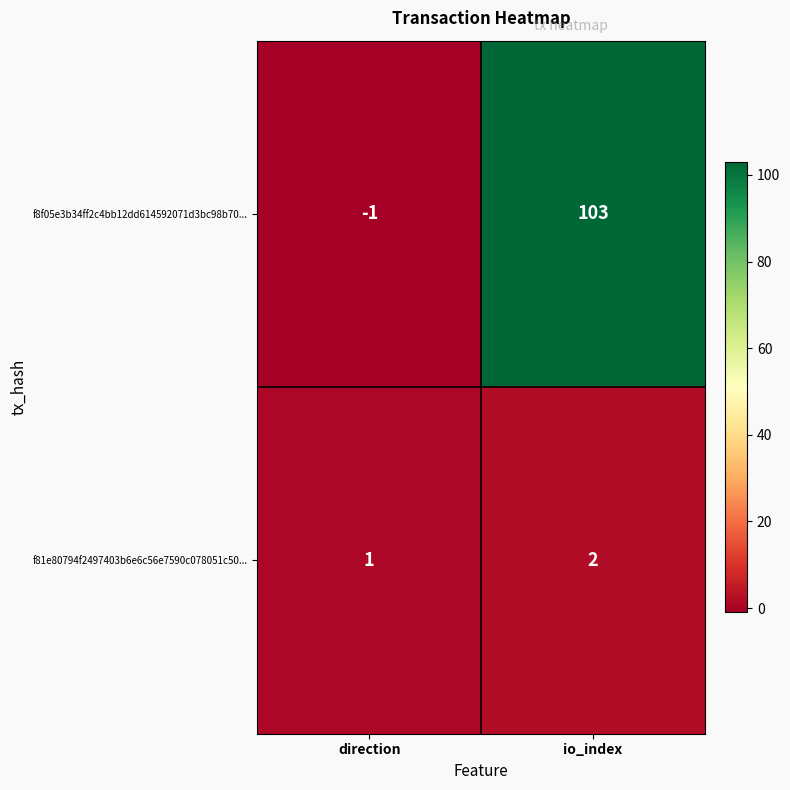

At io_index, list the series in order from smallest to largest.

f81e80794f2497403b6e6c56e7590c078051c50..., f8f05e3b34ff2c4bb12dd614592071d3bc98b70...